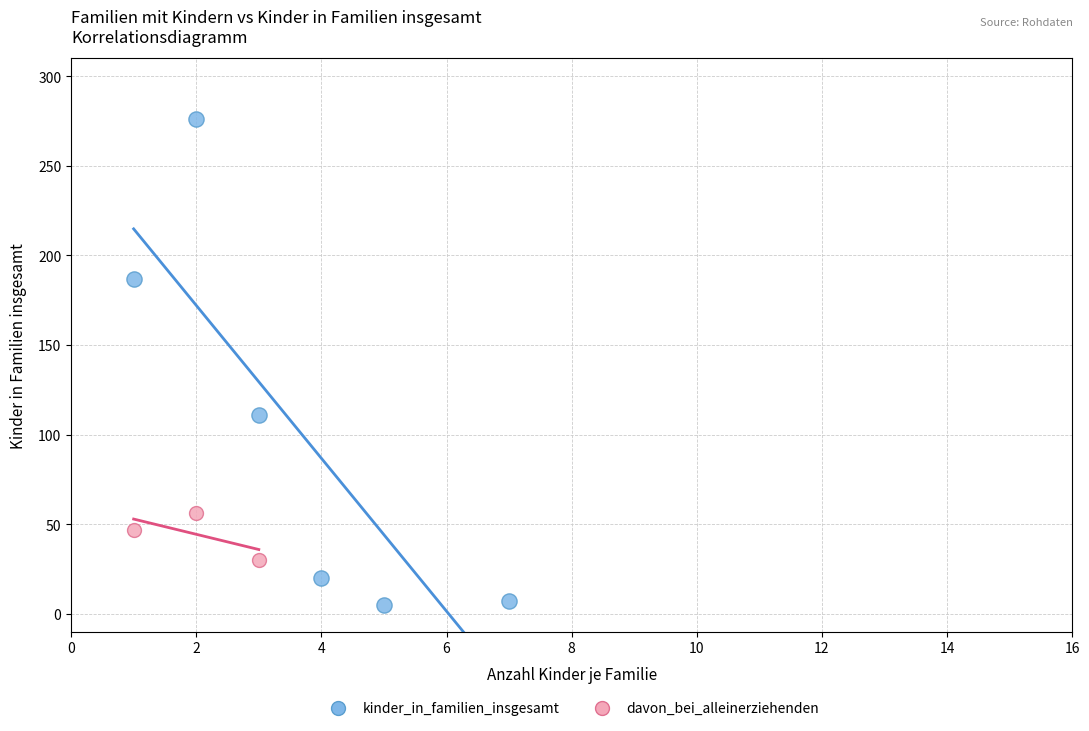

Which series contains the highest Y value?

kinder_in_familien_insgesamt